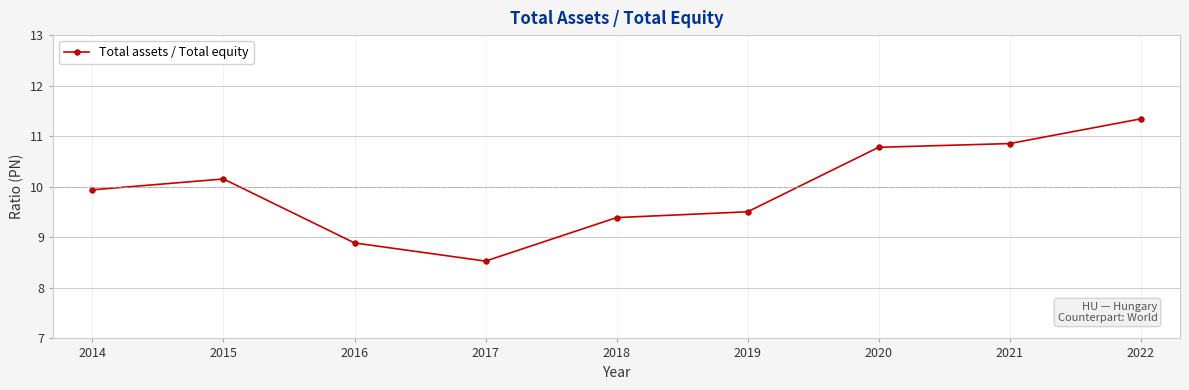

Reading left to right, list all the values displayed in this chart.

9.9	10.2	8.9	8.5	9.4	9.5	10.8	10.9	11.3